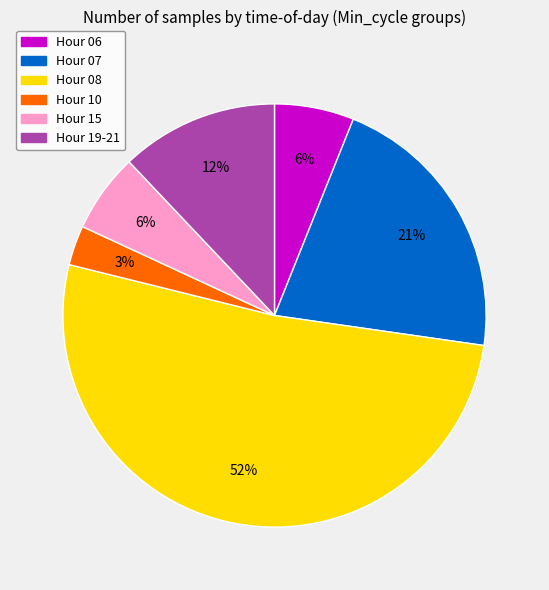

To the nearest percent, what is the difference between the largest and smallest slice percentages?

49%